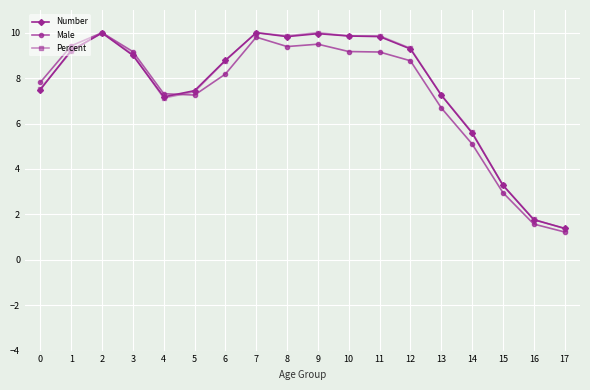

What value does the Male series have at 3?

9.2